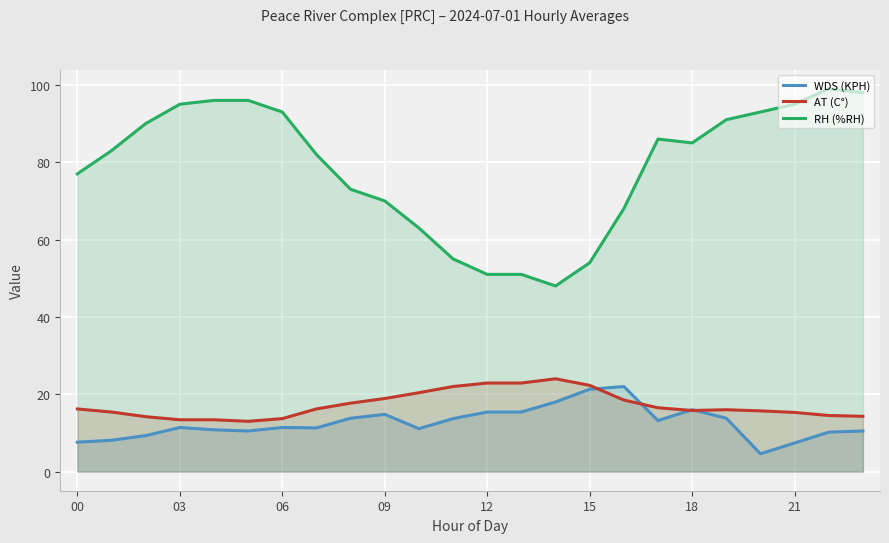

True or false: RH (%RH) and WDS (KPH) intersect in this chart.

False